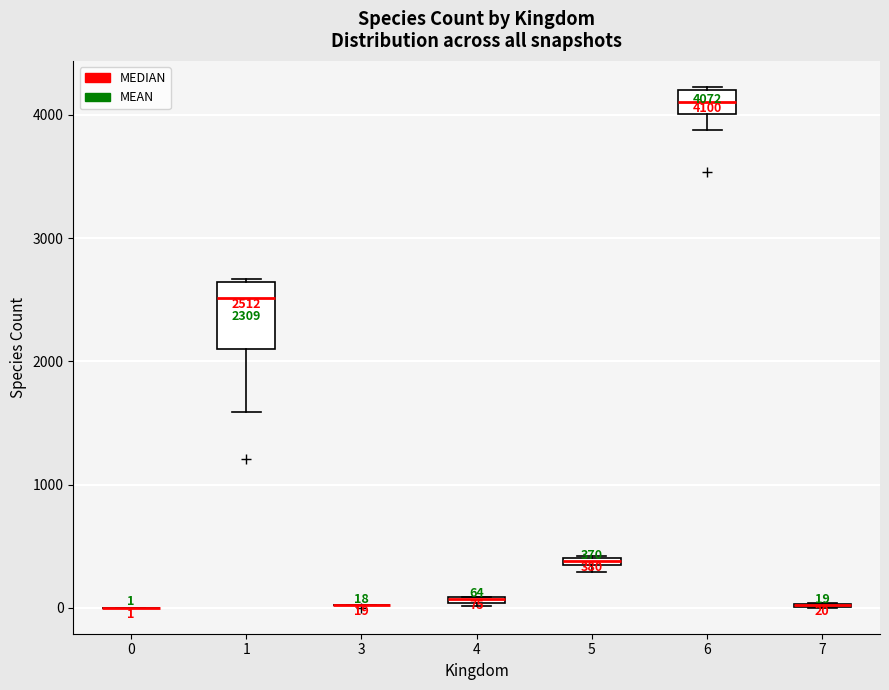

Comparing the boxes themselves (not the whiskers), which one is the tallest?

1